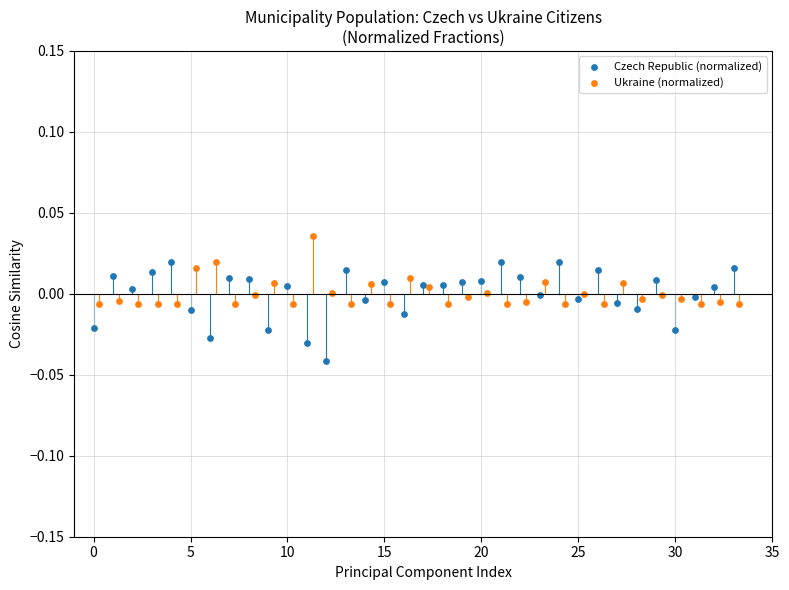

Which series contains the lowest Y value?

Czech Republic (normalized)